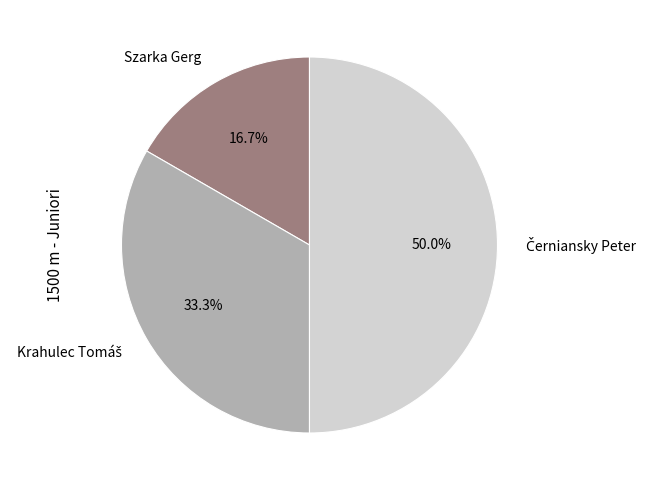

To the nearest percent, what is the difference between the largest and smallest slice percentages?

33%